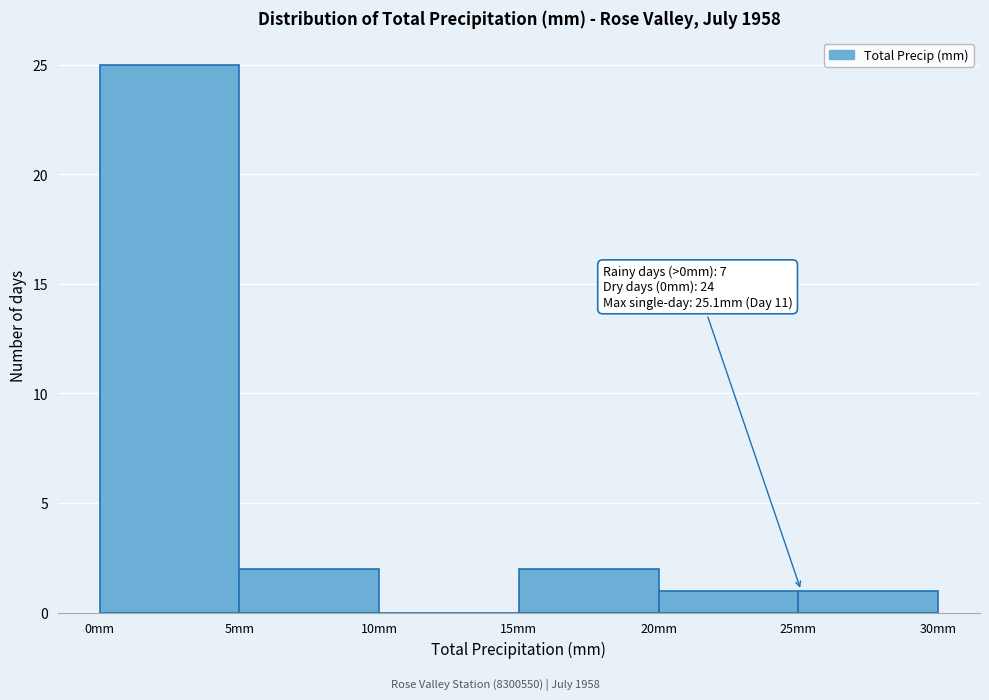

Which range on the x-axis has the tallest bar?

0 to 5